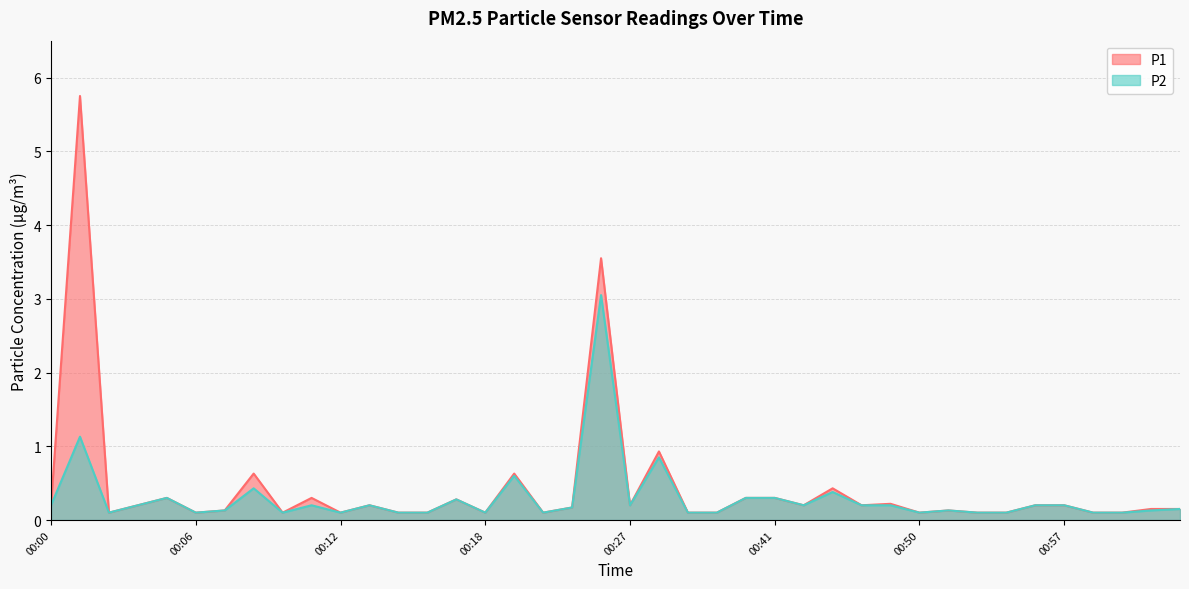

List the labels in order of P2 value, largest first.

00:25, 00:01, 00:30, 00:19, 00:09, 00:43, 00:05, 00:40, 00:41, 00:17, 00:00, 00:04, 00:11, 00:13, 00:27, 00:42, 00:46, 00:47, 00:55, 00:57, 00:24, 01:01, 00:07, 00:52, 01:00, 00:03, 00:06, 00:10, 00:12, 00:14, 00:16, 00:18, 00:23, 00:31, 00:32, 00:50, 00:53, 00:54, 00:58, 00:59